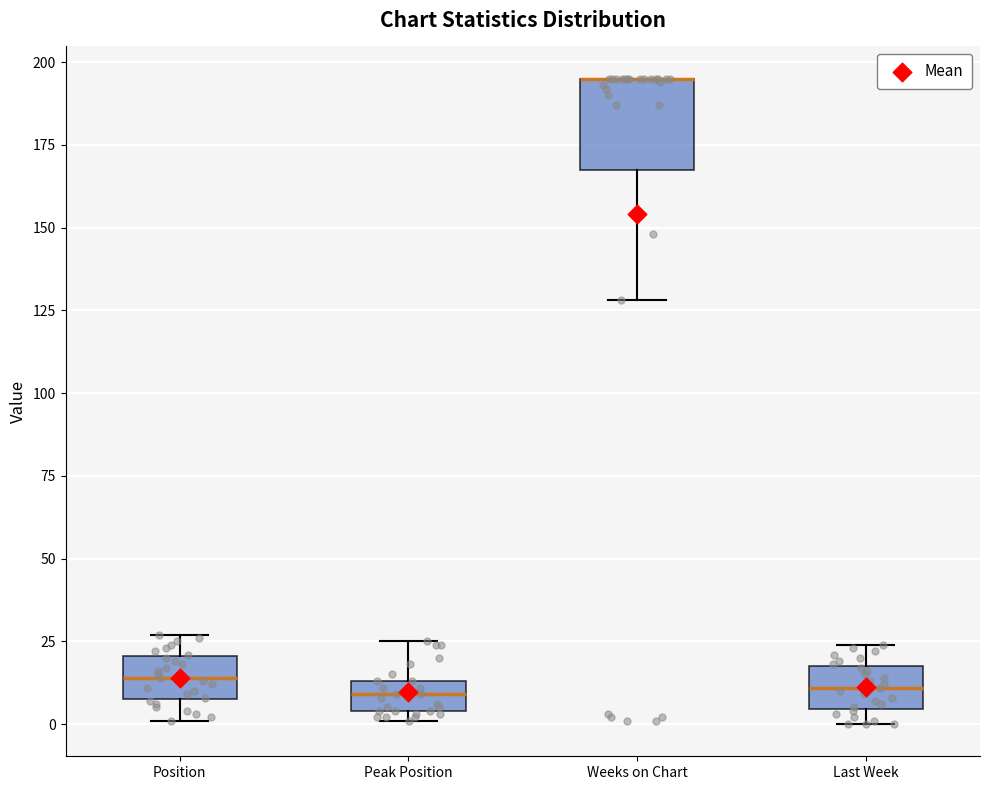

Comparing the boxes themselves (not the whiskers), which one is the tallest?

Weeks on Chart